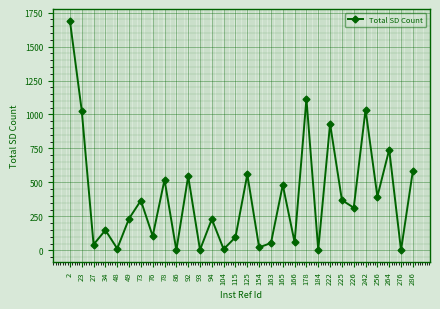

Between 154 and 2, which is larger?

2